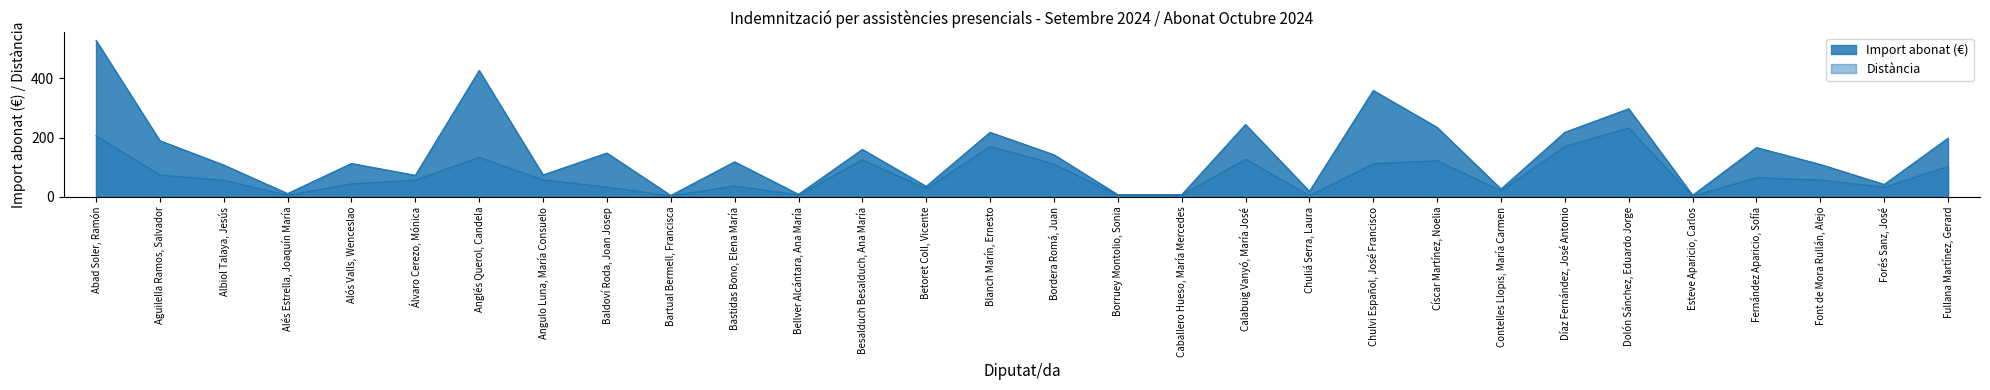

Which series has the largest total across all categories?

Import abonat (€)